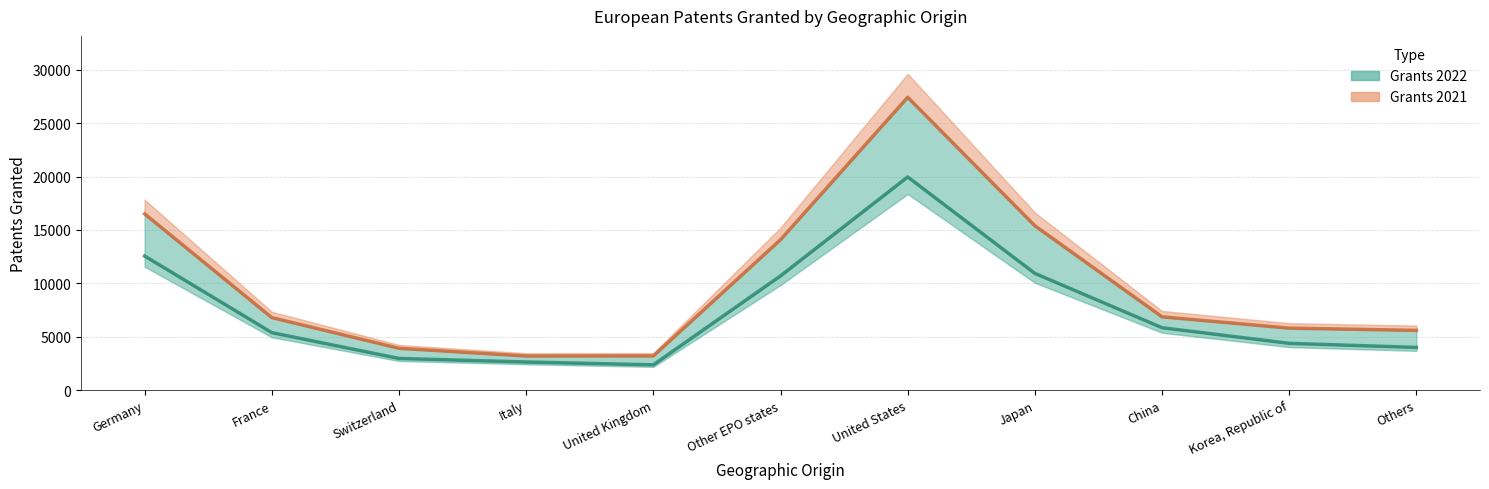

True or false: Grants 2021 has a value of 9371 at Others.

False